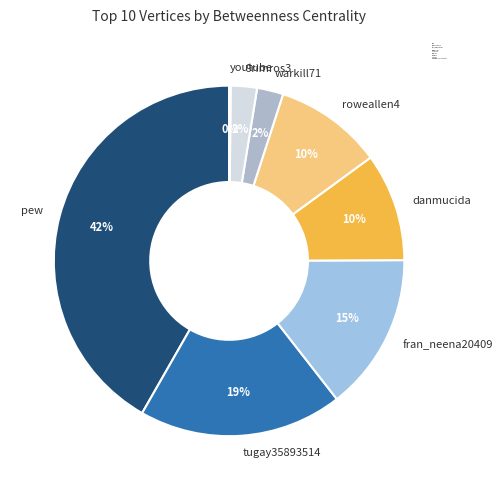

What is the largest slice in the pie chart?

pew